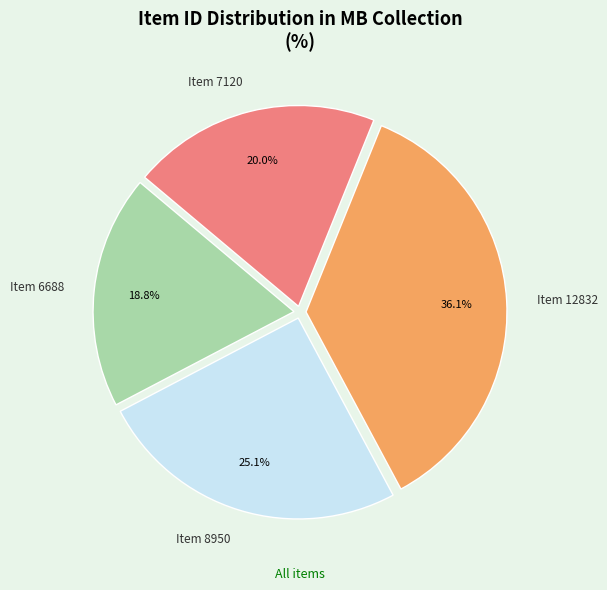

Is the sum of Item 12832 and Item 6688 greater than half?

Yes